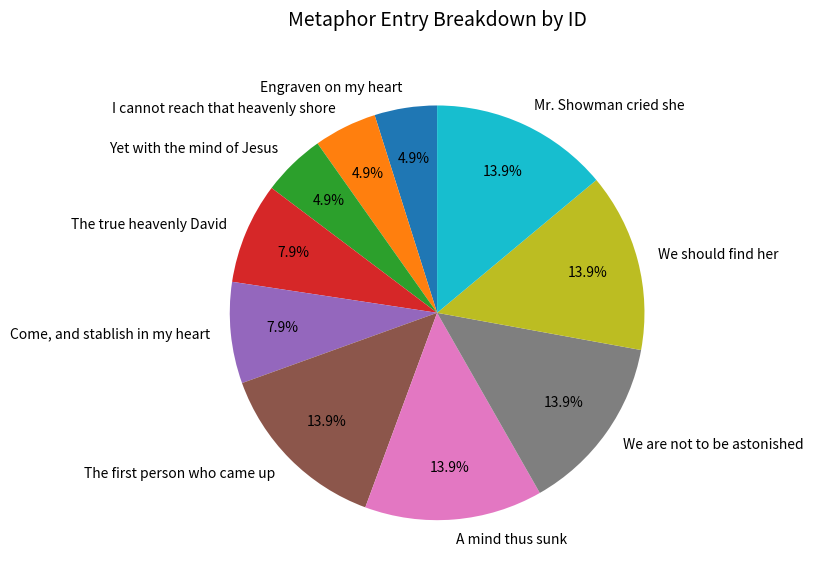

Combined, what portion of the pie is A mind thus sunk and The true heavenly David?

21.8%